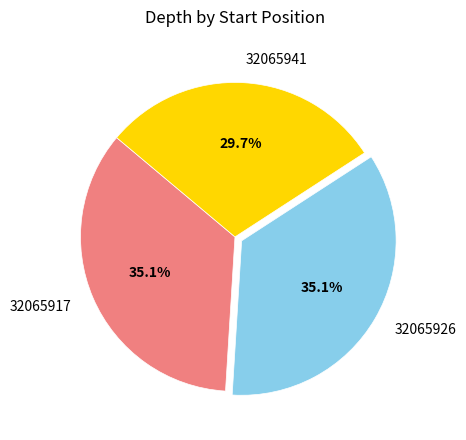

To the nearest percent, what portion does 32065926 represent?

35%